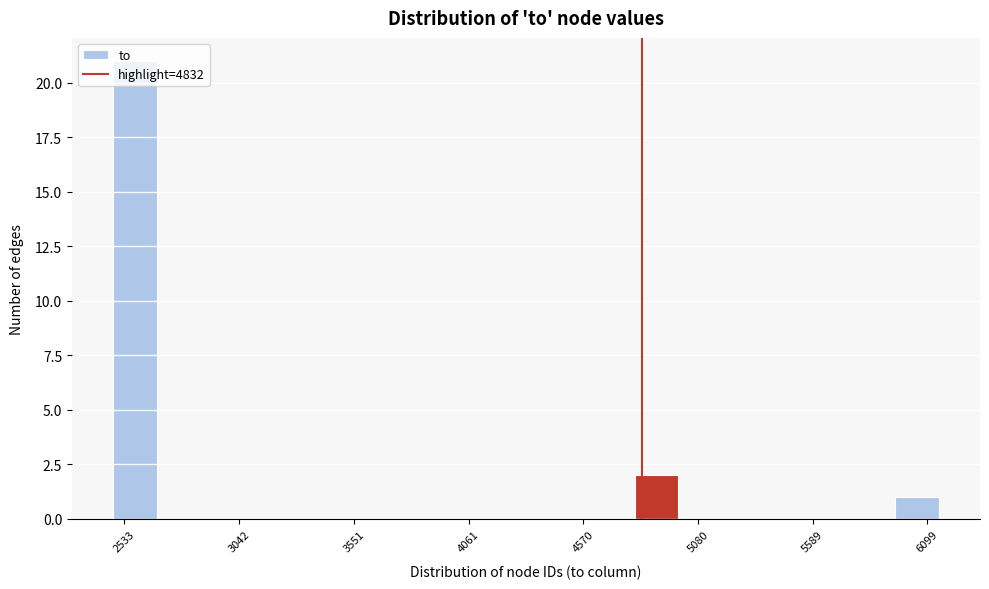

Around what value on the x-axis is the tallest bar? Give the approximate position of its centre, as read against the axis.

2600